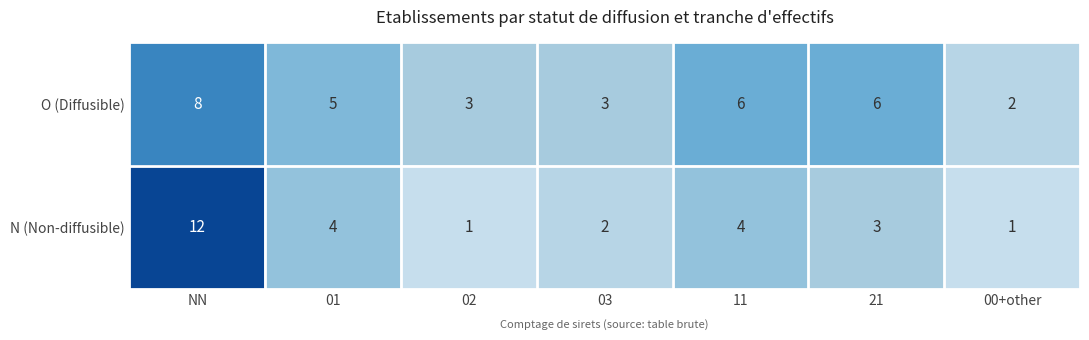

What is the spread (max minus min) of values at 00+other?

1